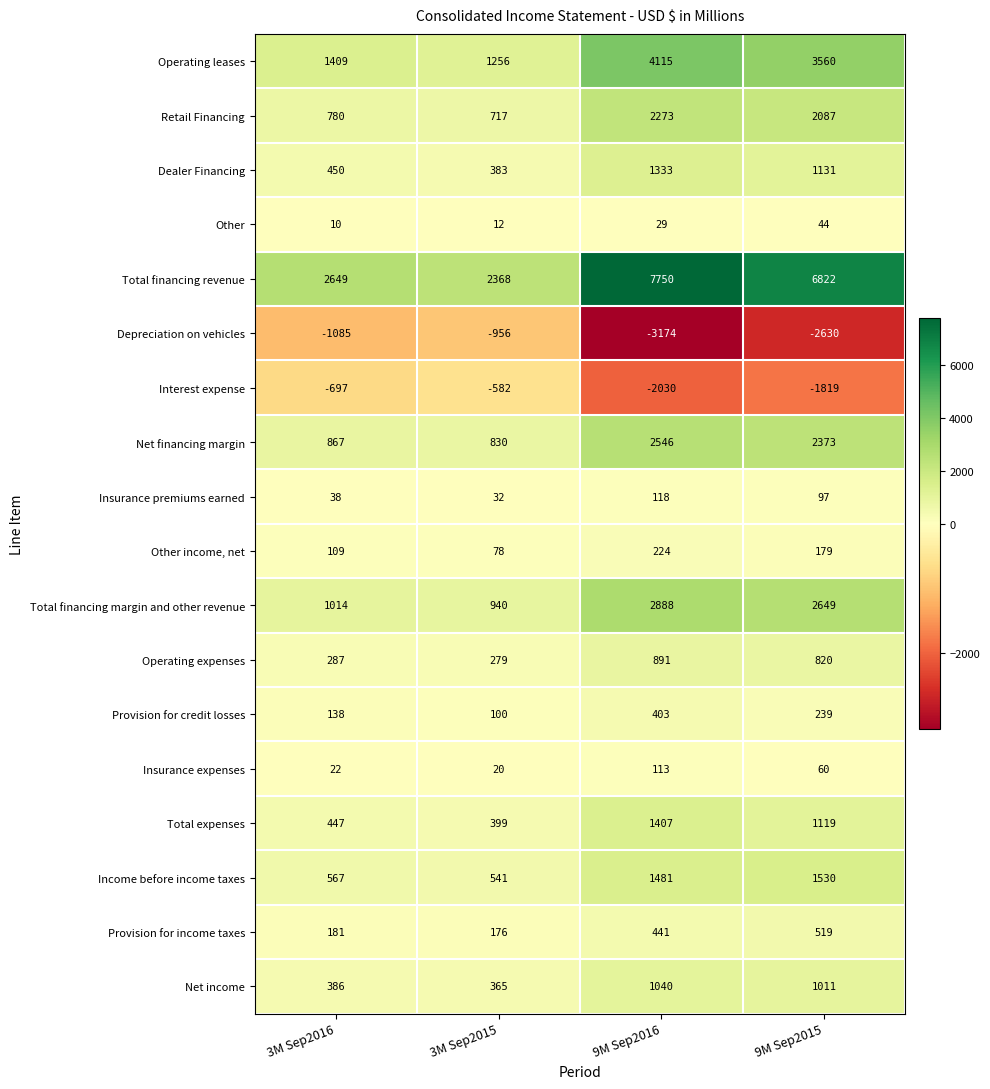

Between 3M Sep2015 and 9M Sep2016, which series saw the biggest shift?

Total financing revenue